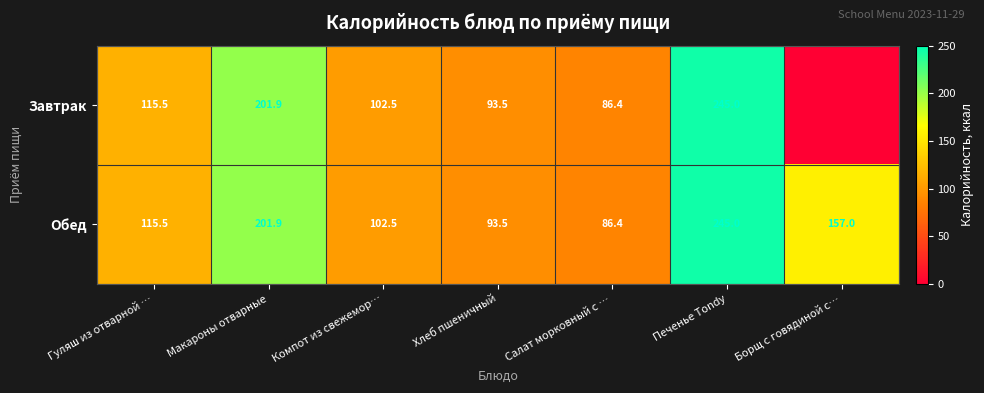

What is the difference between the second highest and second lowest values in the Обед series?

108.4